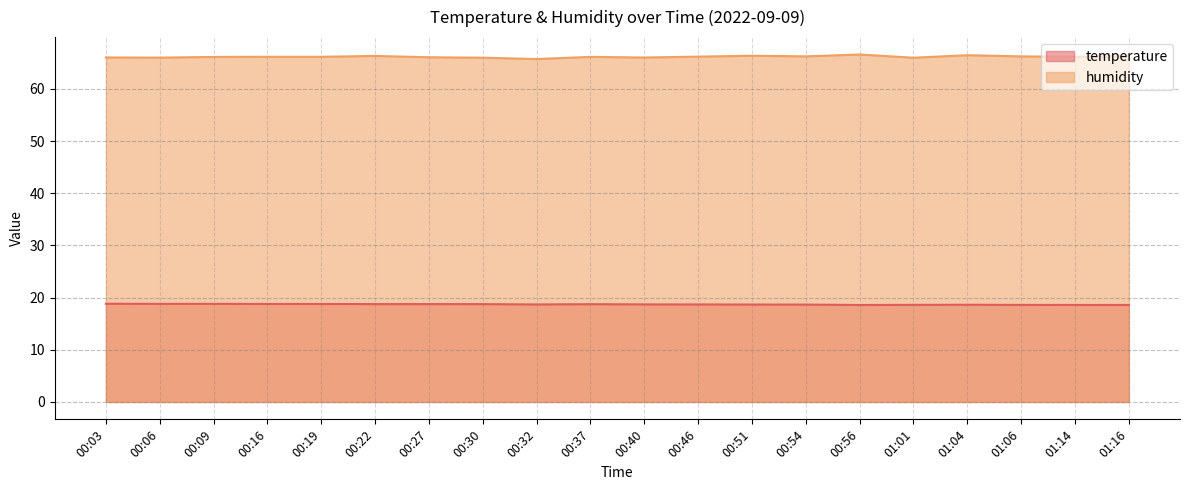

At which category does temperature reach its first local peak?

00:37